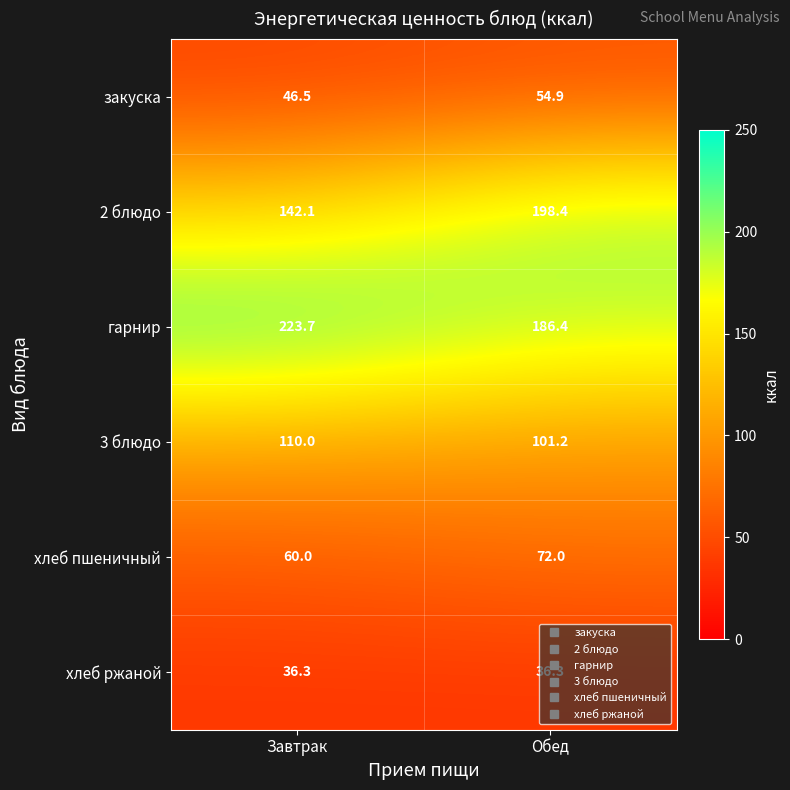

Which series has the largest total across all categories?

гарнир